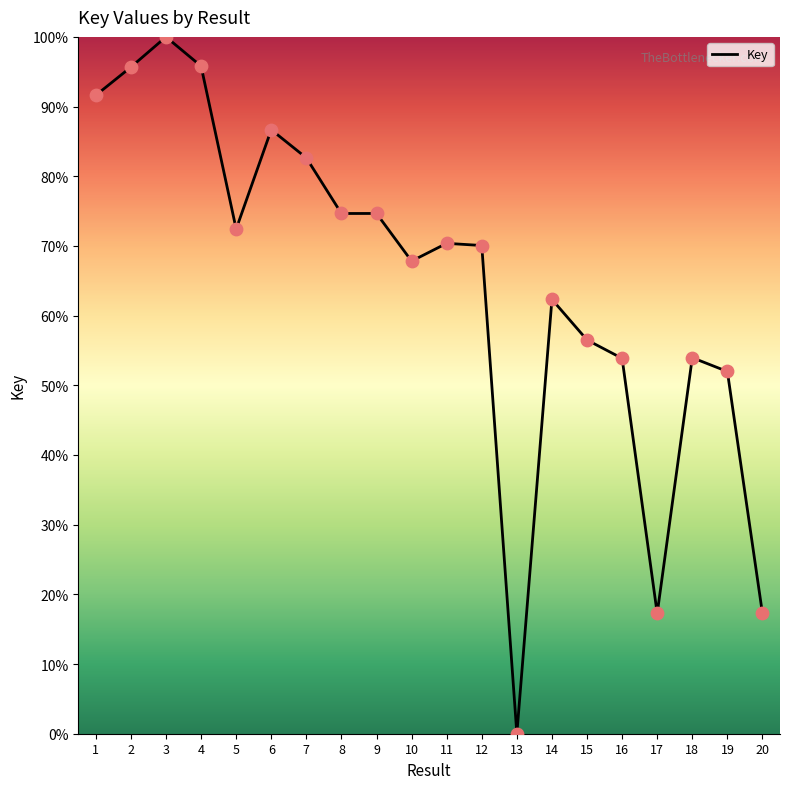

Approximately how many times larger is the value at 2 compared to 9?

1.3